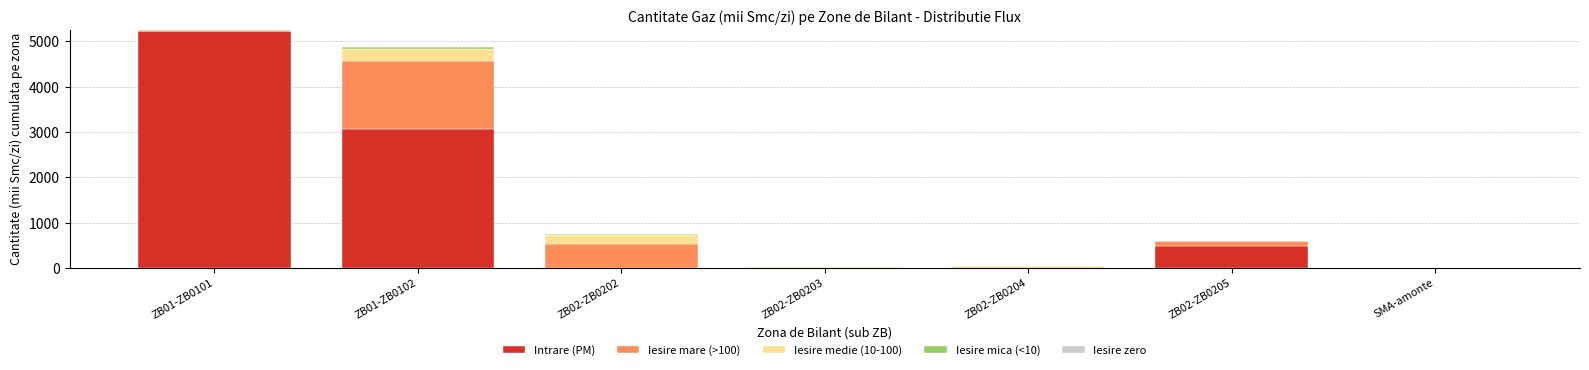

What is the highest value of the Intrare (PM) series?

5241.5